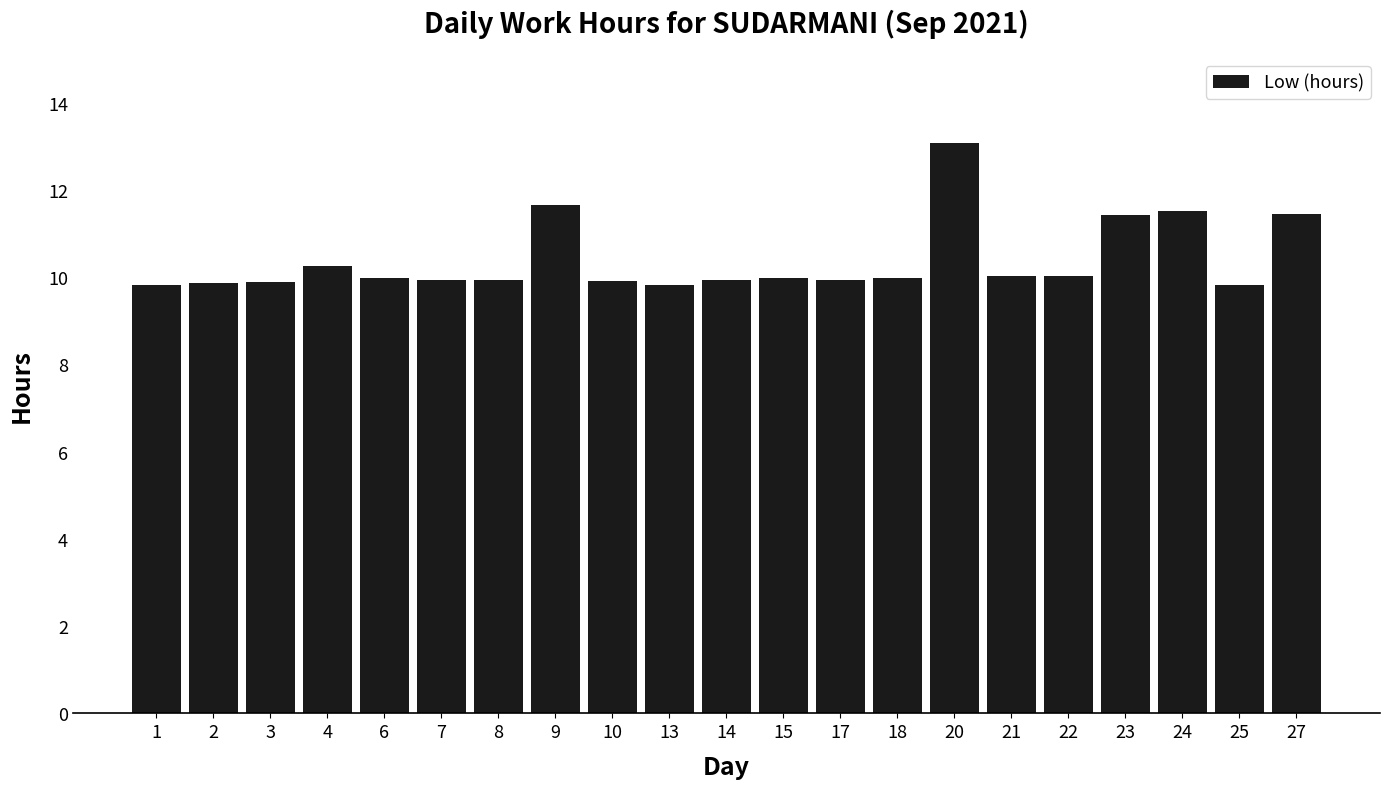

True or false: the data shows 9.9 at 7.

True